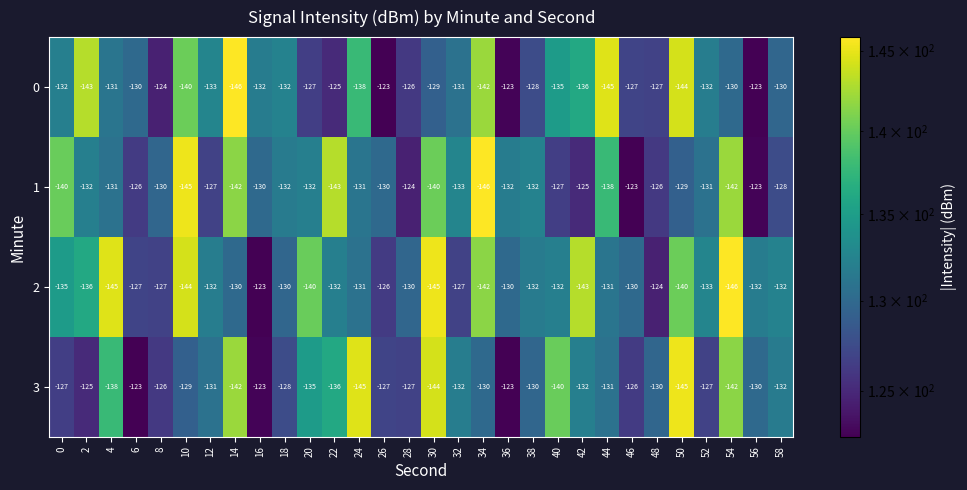

Count the number of data series in this chart.

4